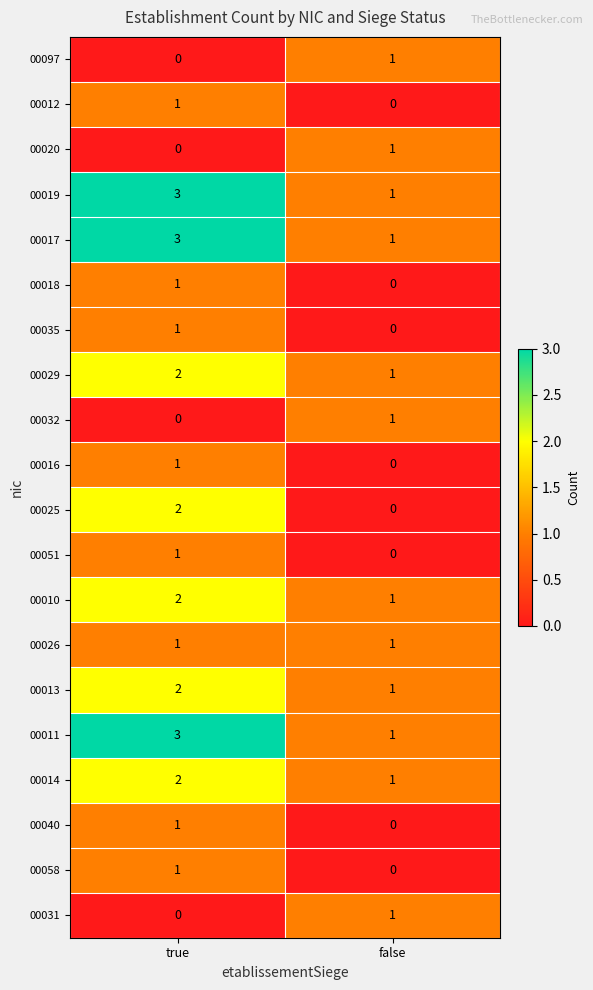

List the labels in order of 00014 value, largest first.

true, false